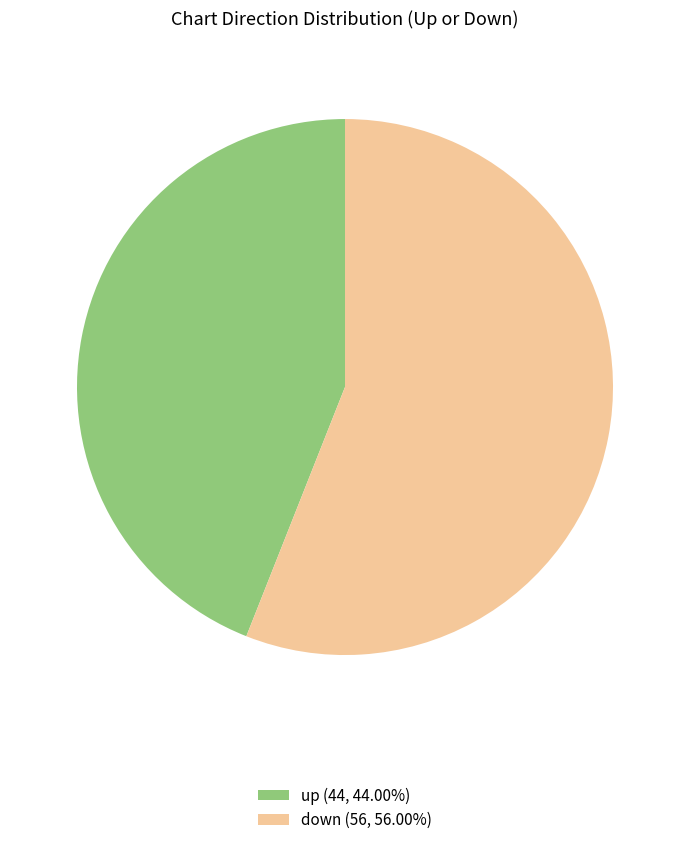

Do down (56, 56.00%) and up (44, 44.00%) together represent more than half of the pie?

Yes